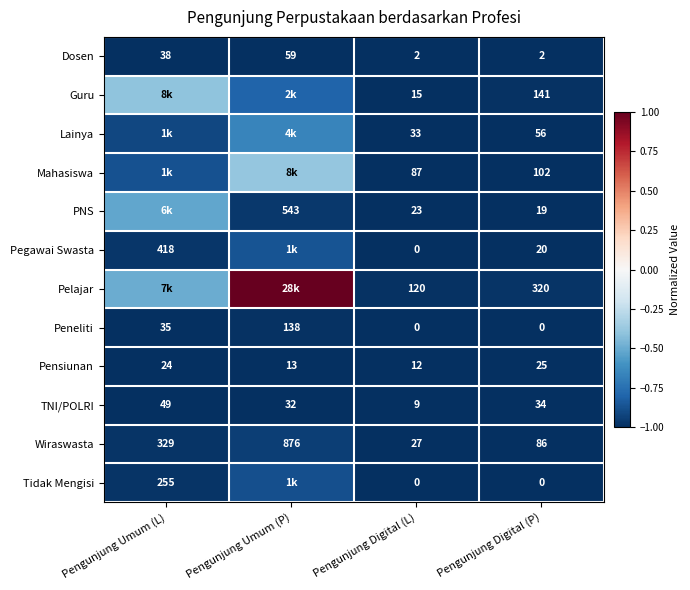

List the labels in order of TNI/POLRI value, largest first.

Pengunjung Umum (L), Pengunjung Digital (P), Pengunjung Umum (P), Pengunjung Digital (L)